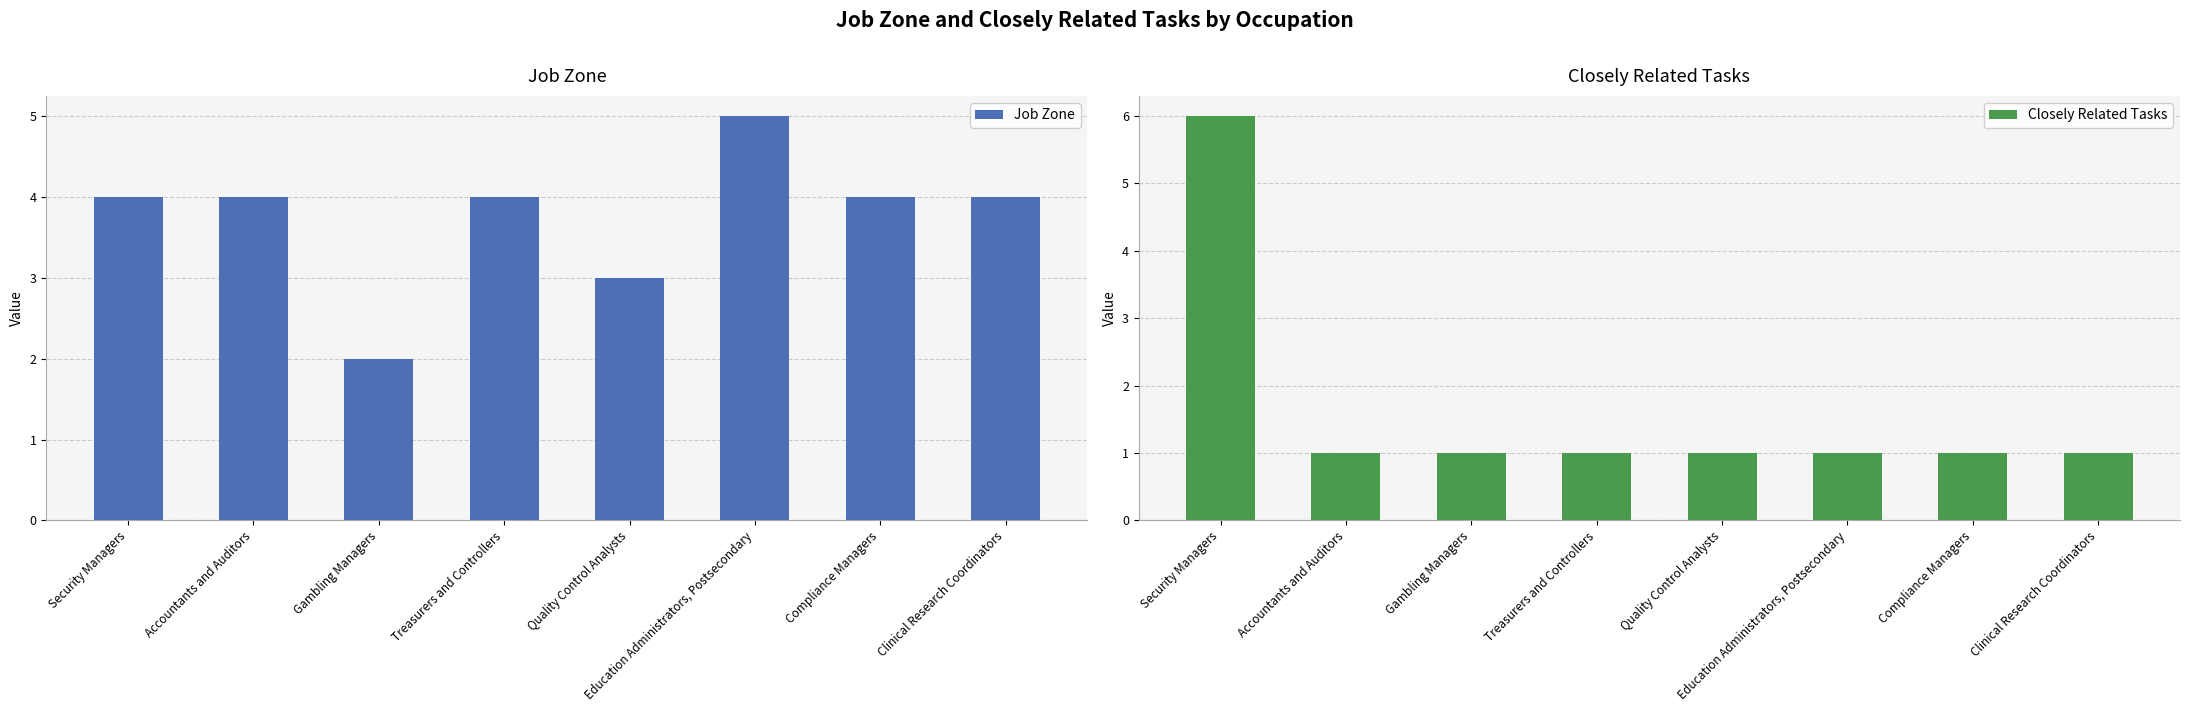

Reading left to right, transcribe all the data shown in this chart.

Job Zone: 4	4	2	4	3	5	4	4
Closely Related Tasks: 6	1	1	1	1	1	1	1